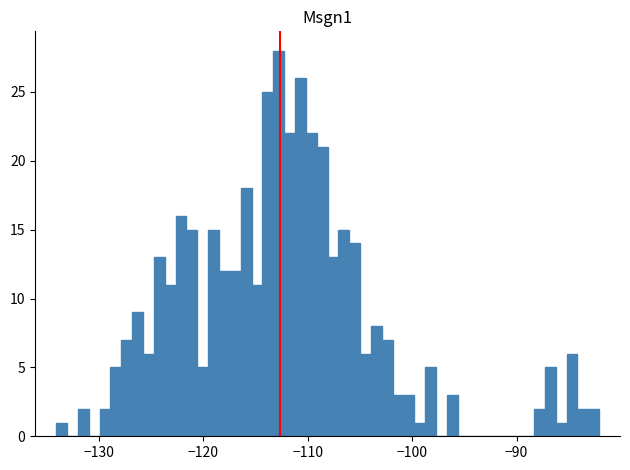

Read against the x-axis, roughly where is the centre of the tallest bar?

-113